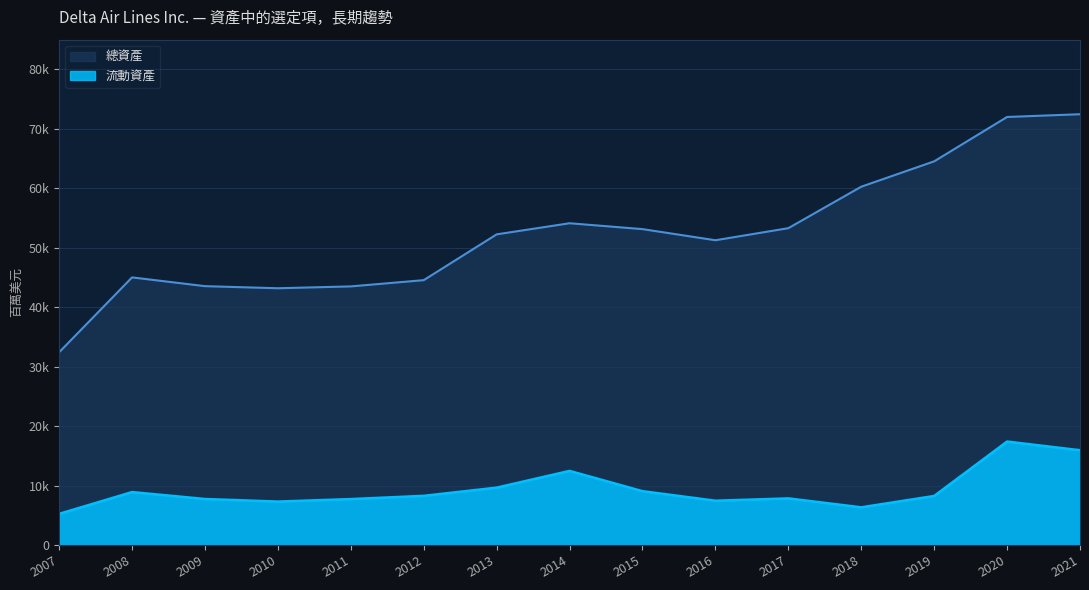

True or false: 總資產 has a value of 18128 at 2013.

False